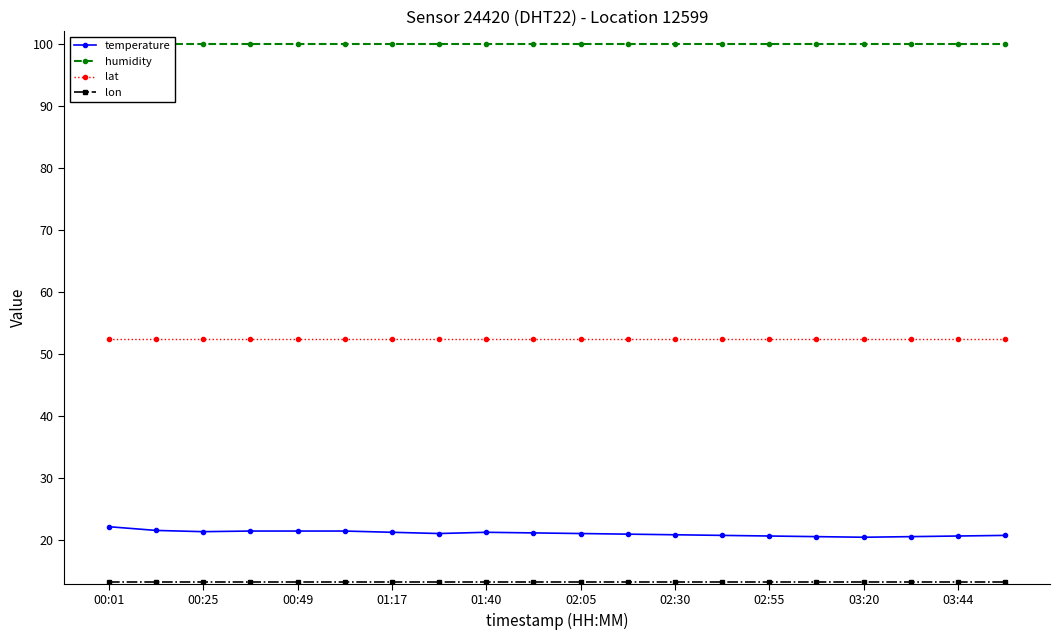

How many data points in temperature are less than 21?

8